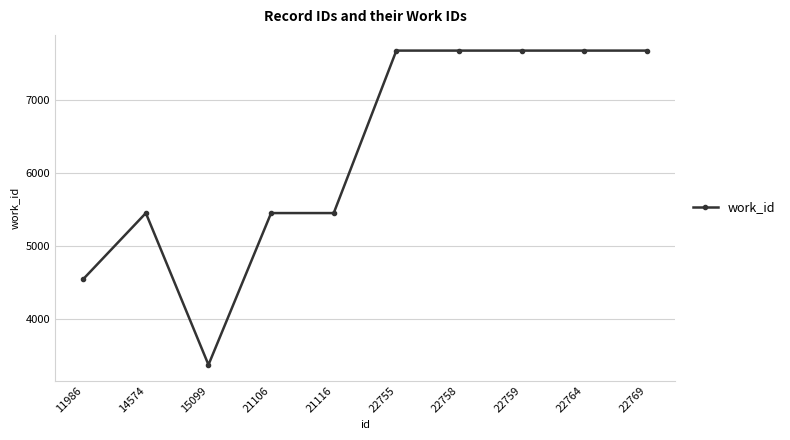

The value at 14574 is 8487. True or false?

False